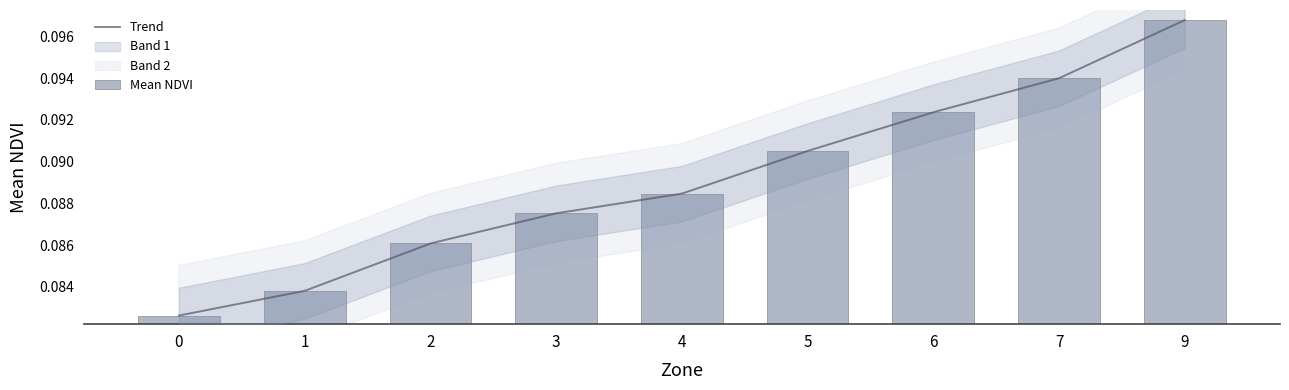

The chart shows a value of 0.1 at 7. True or false?

True